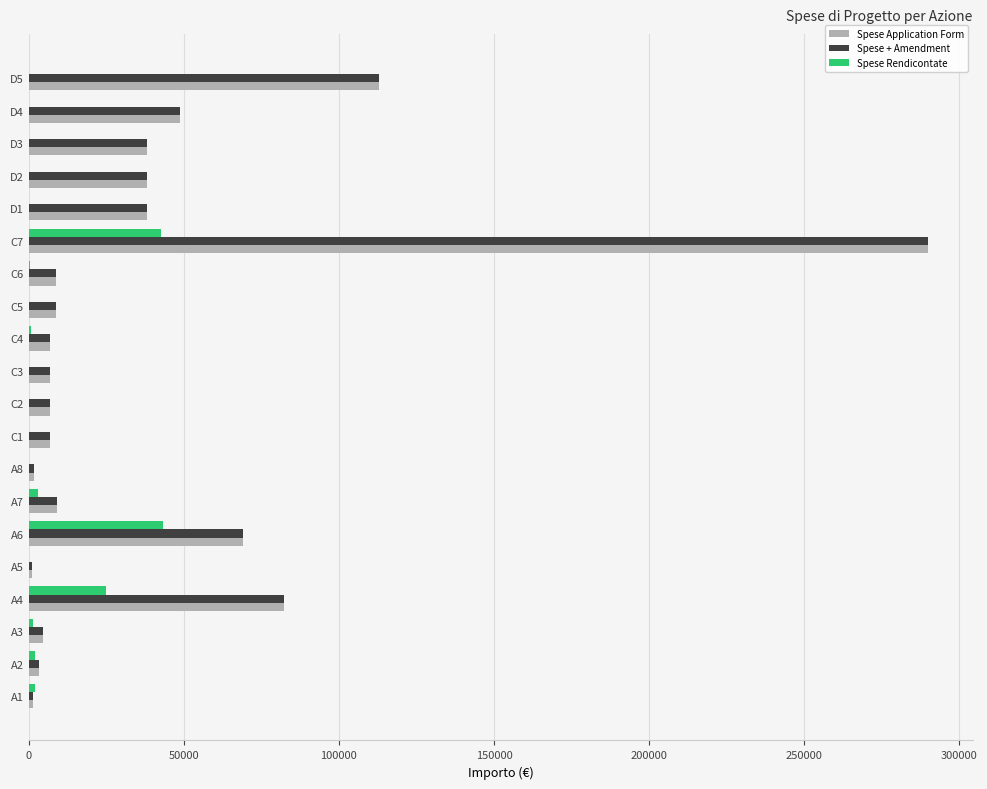

The value of Spese Application Form at A4 is 136468.8. True or false?

False